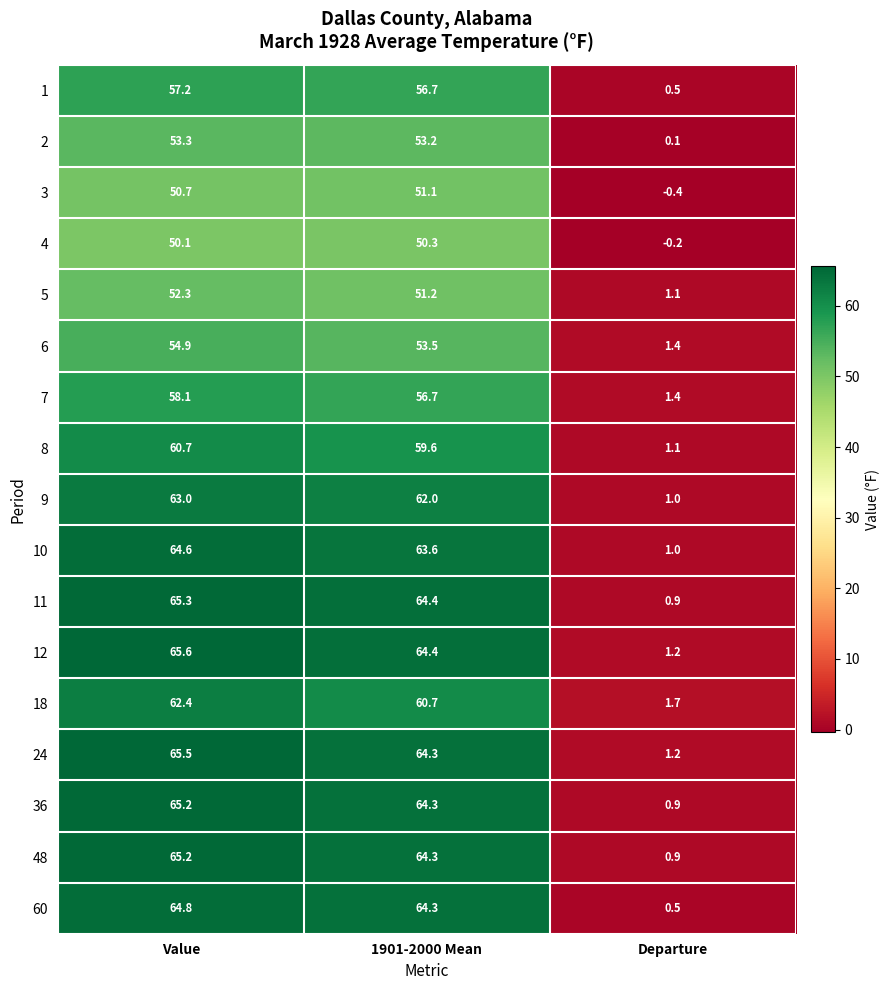

What is the difference between the highest and lowest values at Departure?

2.1